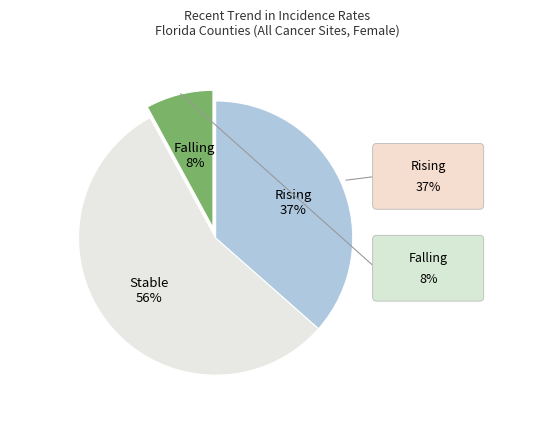

Is there any slice that represents more than half of the pie?

Yes